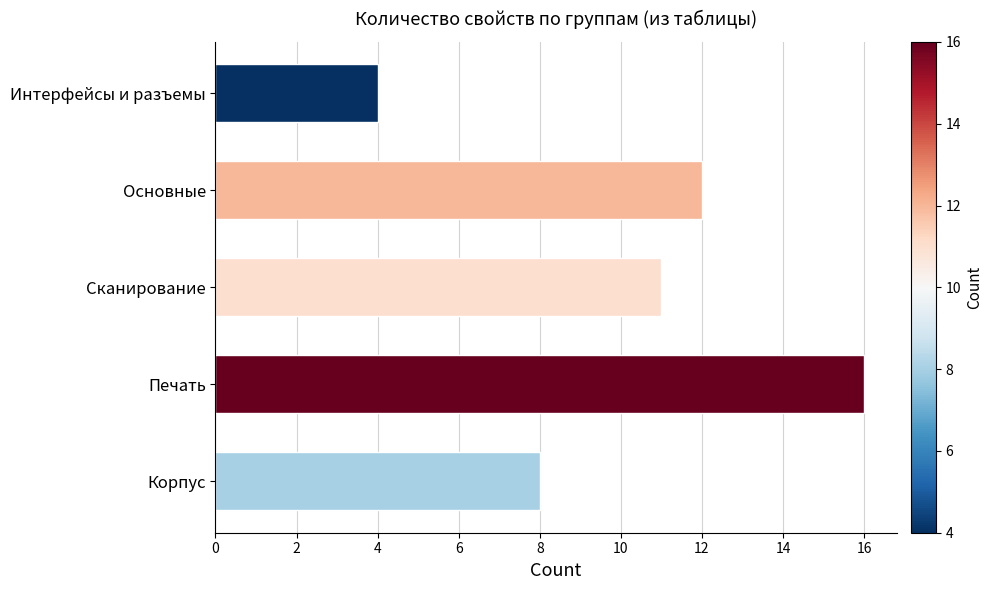

What is the difference between the maximum and second lowest values?

8